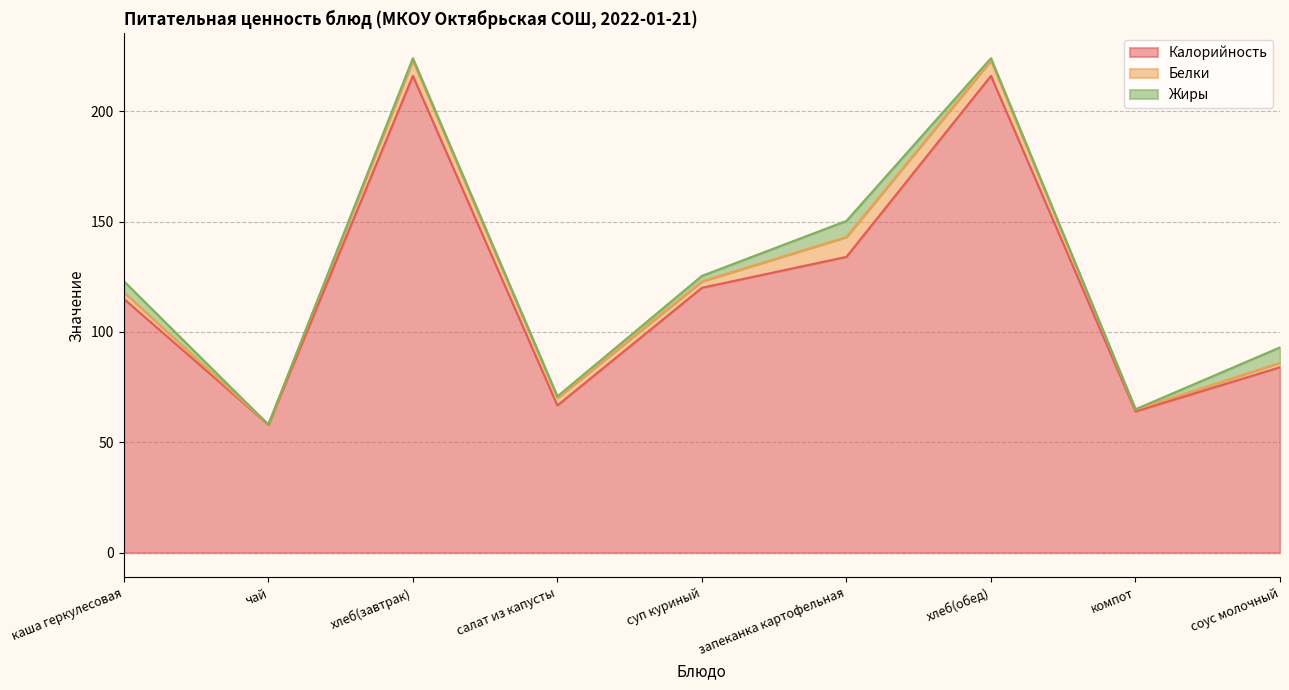

List the labels in order of Калорийность value, largest first.

хлеб(завтрак), хлеб(обед), запеканка картофельная, суп куриный, каша геркулесовая, соус молочный, салат из капусты, компот, чай